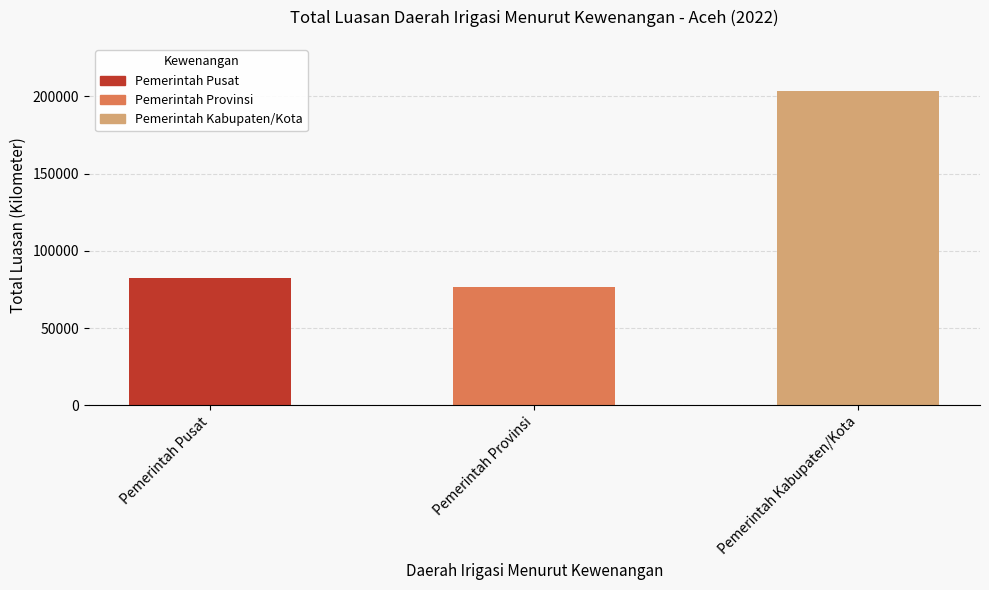

What is the value of the 3rd bar from the left?

203428